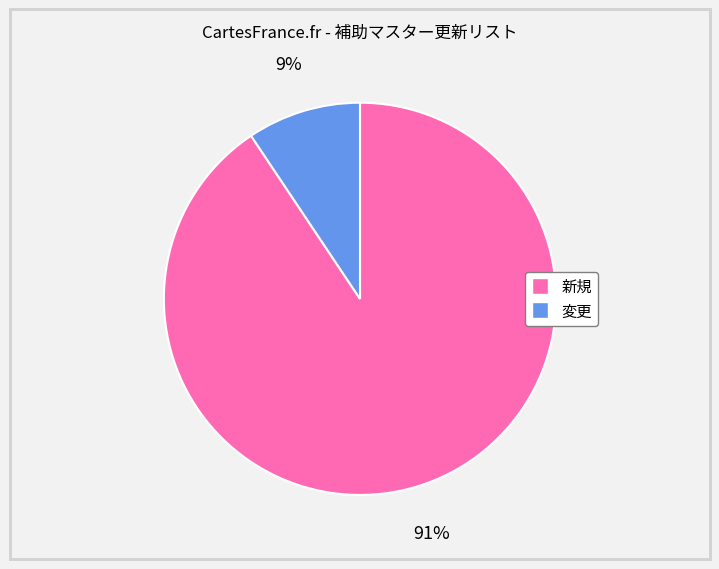

What is the smallest slice in the pie chart?

変更